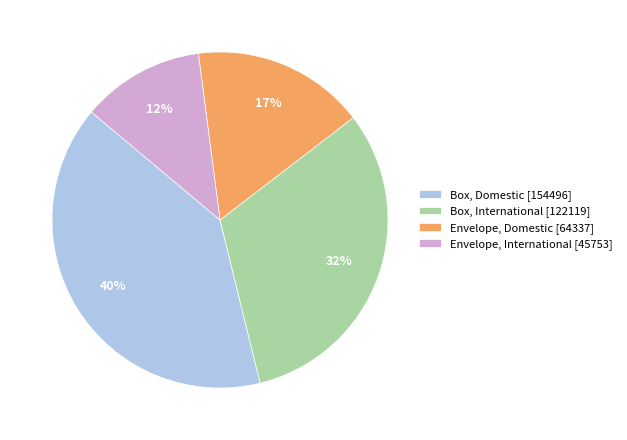

To the nearest percent, what percentage of the pie is Box, International [122119]?

32%